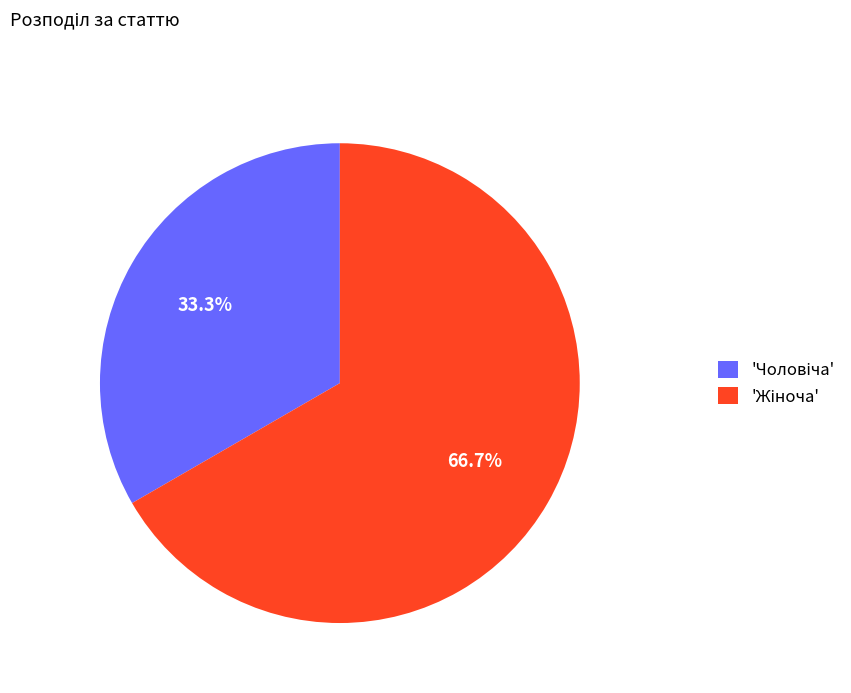

Does any single category account for the majority?

Yes